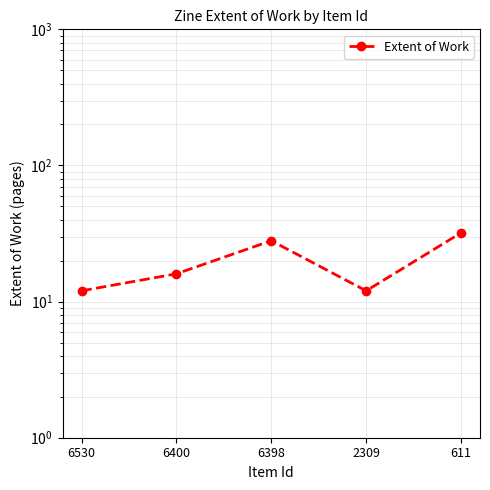

Rank the categories by value from lowest to highest.

6530, 2309, 6400, 6398, 611